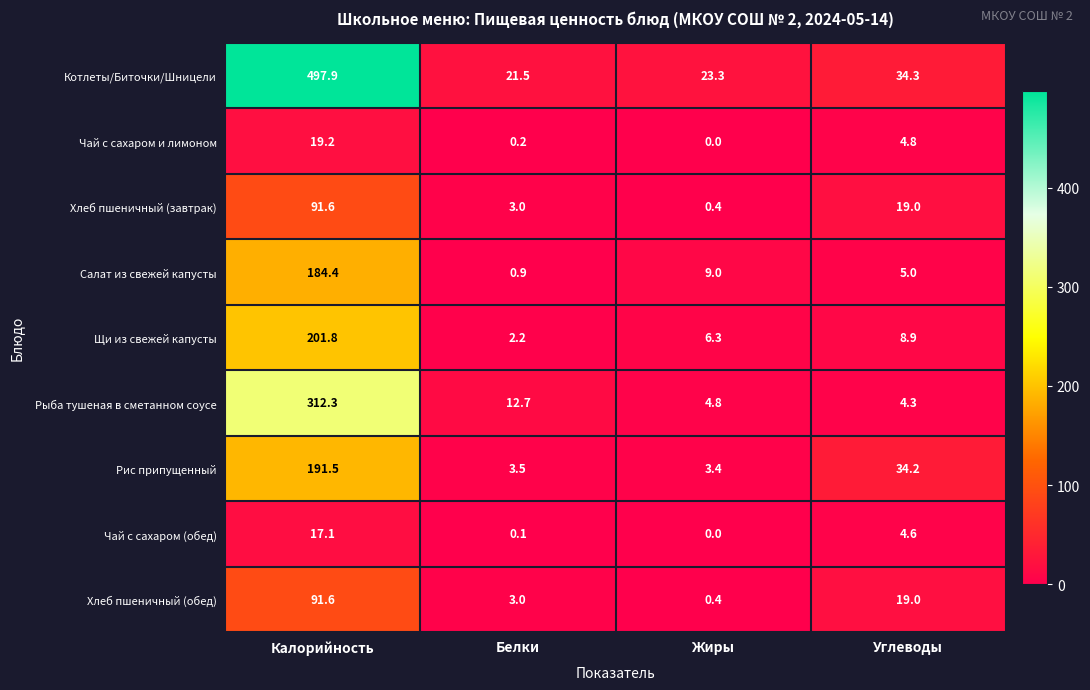

Where is Щи из свежей капусты nearest to the value 102?

Углеводы